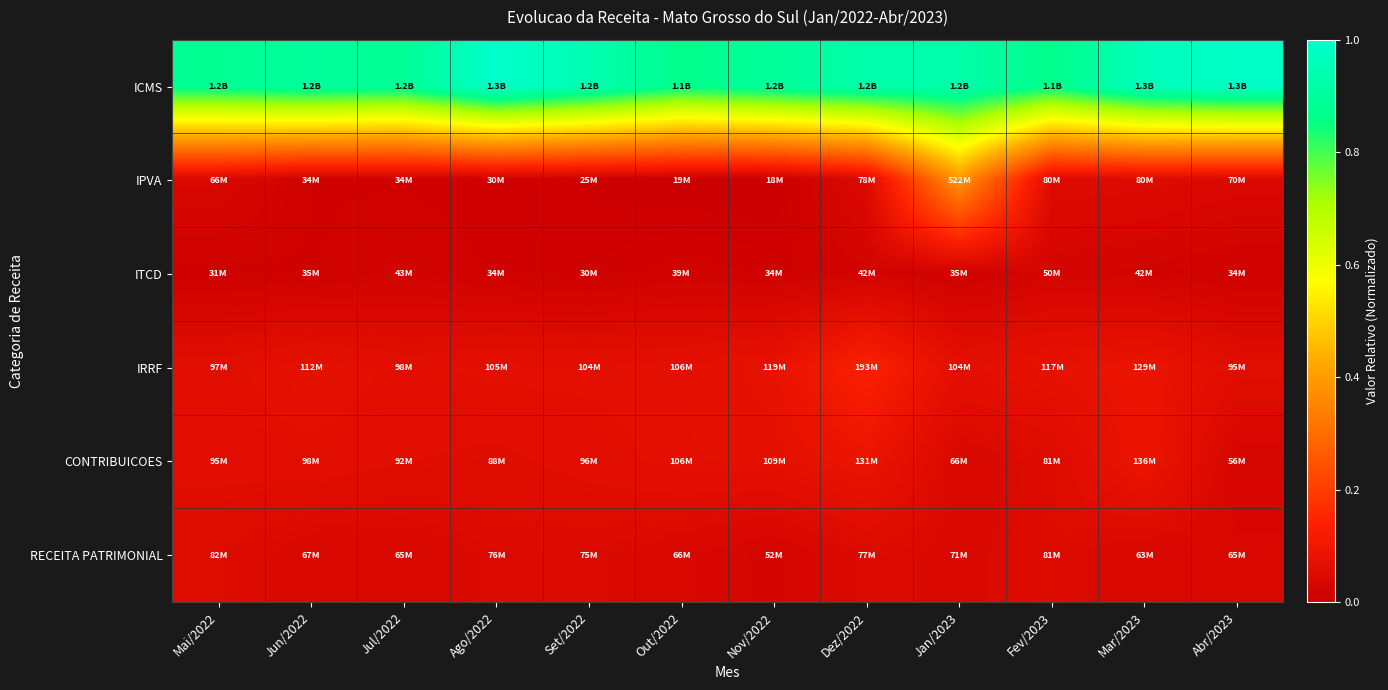

How many data points does each series have?

12